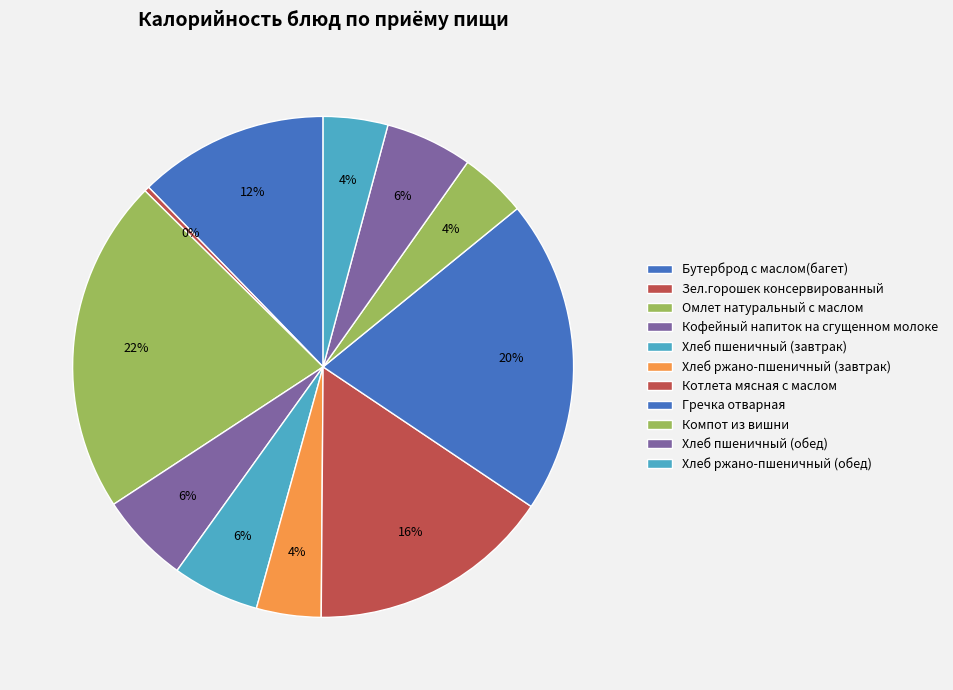

Is it true that Омлет натуральный с маслом is 22% of the pie?

True